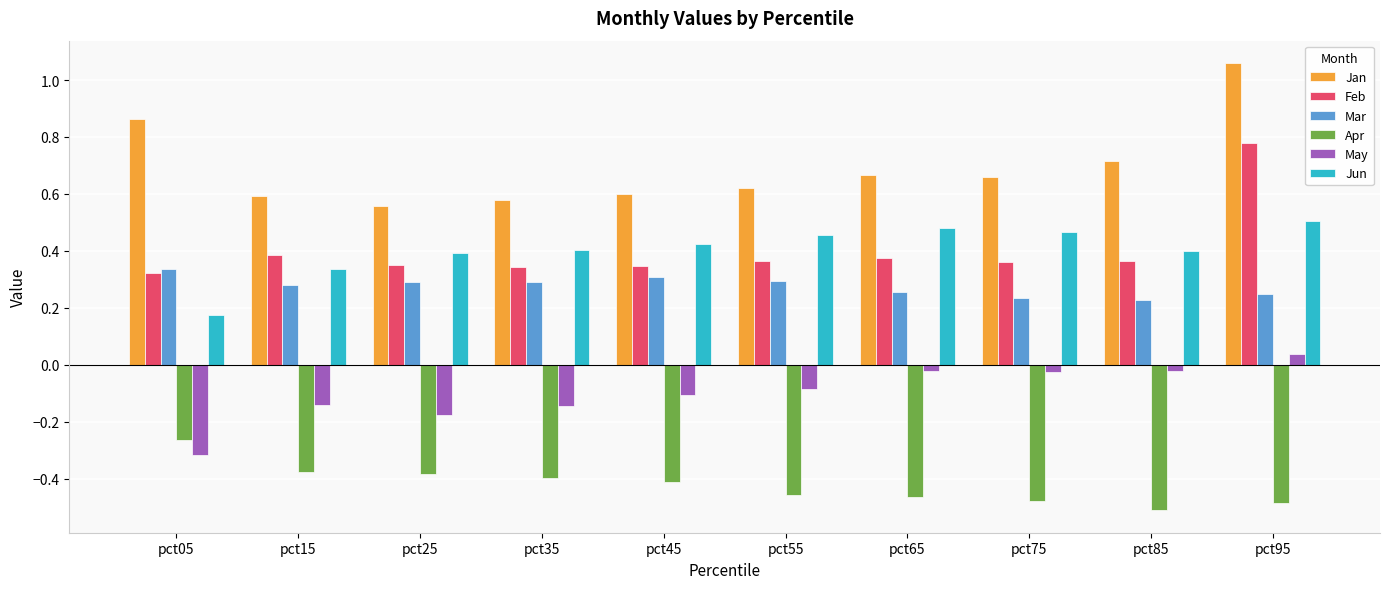

Are the bars grouped side by side (vs. stacked)?

Yes